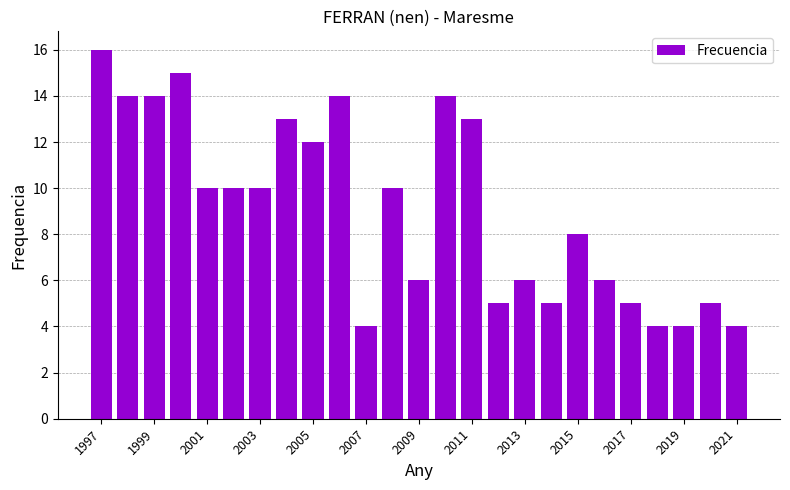

How many data points are less than 10?

12